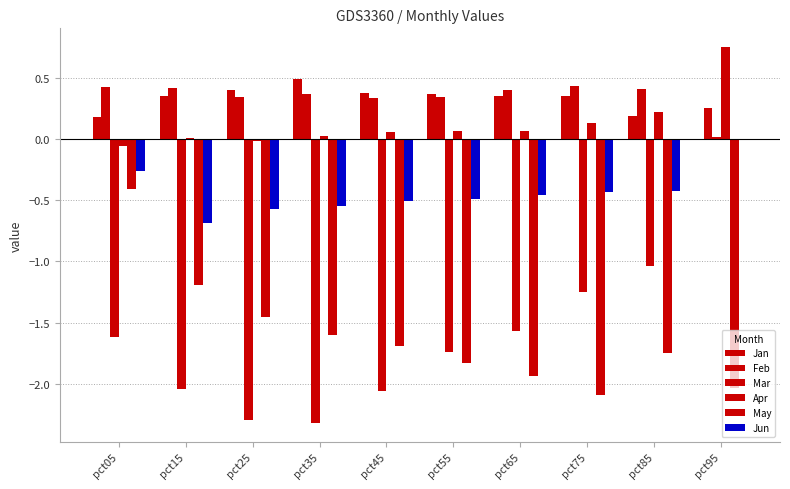

List the labels in order of Feb value, largest first.

pct75, pct05, pct15, pct85, pct65, pct35, pct55, pct25, pct45, pct95